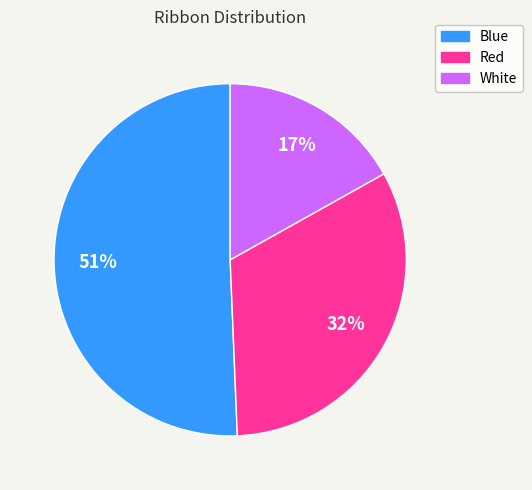

Count the number of slices in the pie.

3